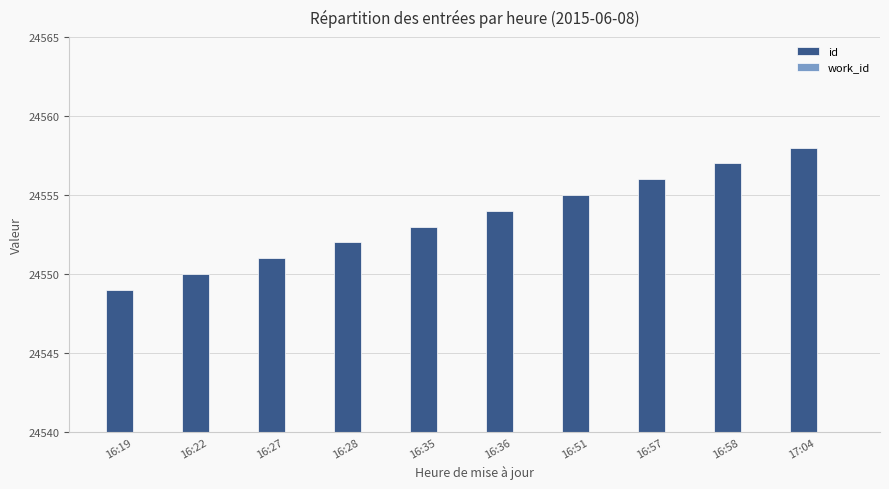

At which category is the sum across all series the highest?

17:04